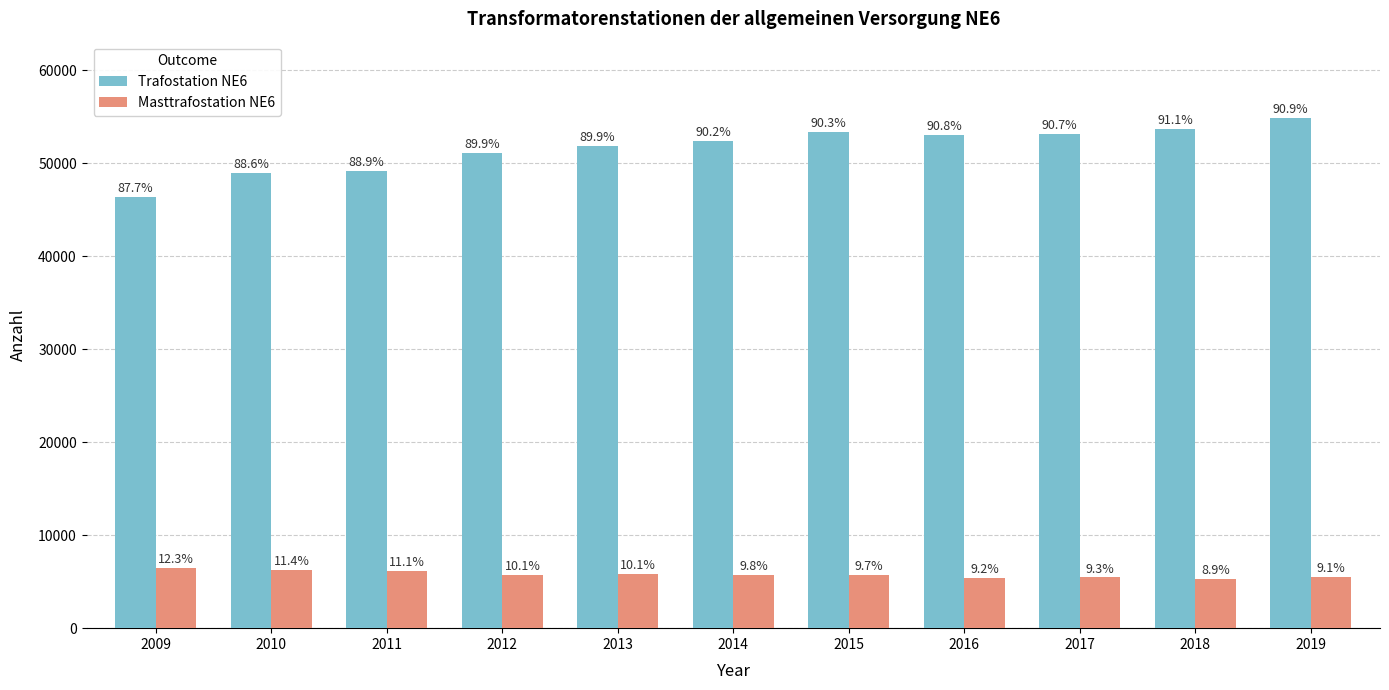

What are all the series names shown in the legend?

Trafostation NE6, Masttrafostation NE6